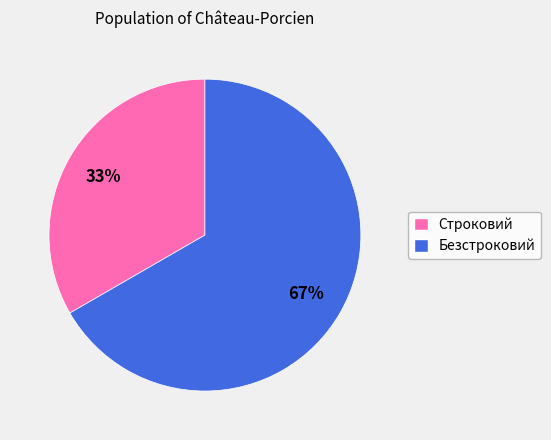

To the nearest percent, what is the average slice percentage?

50%